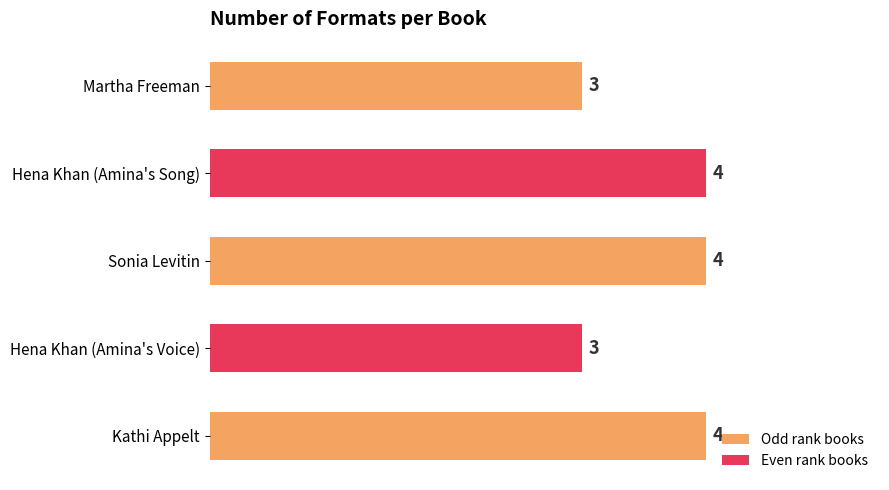

What is the greatest value displayed?

4